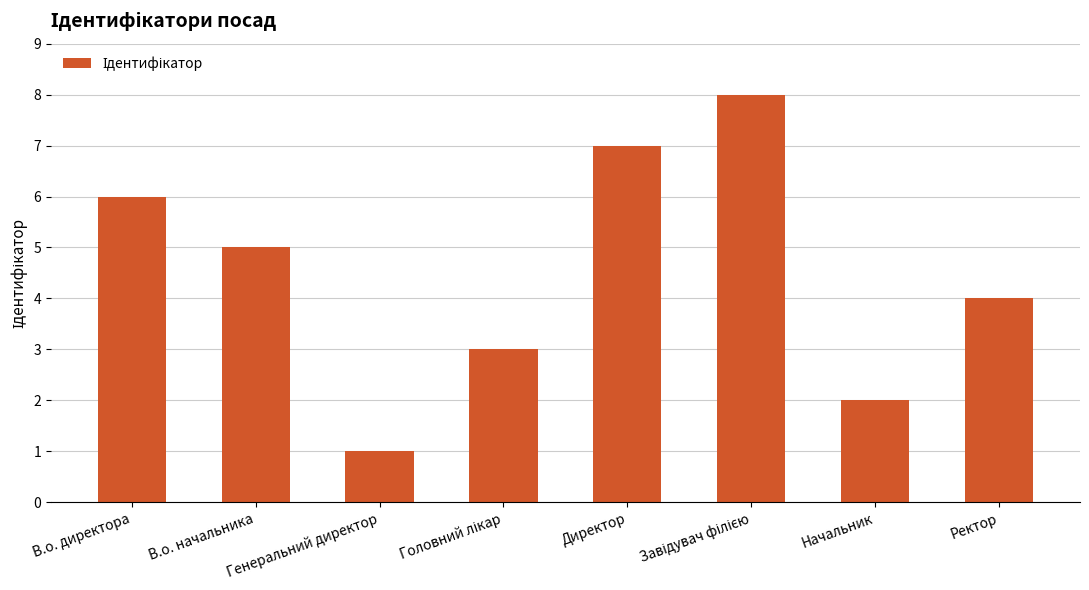

At which category does the chart reach its minimum across all series?

Генеральний директор